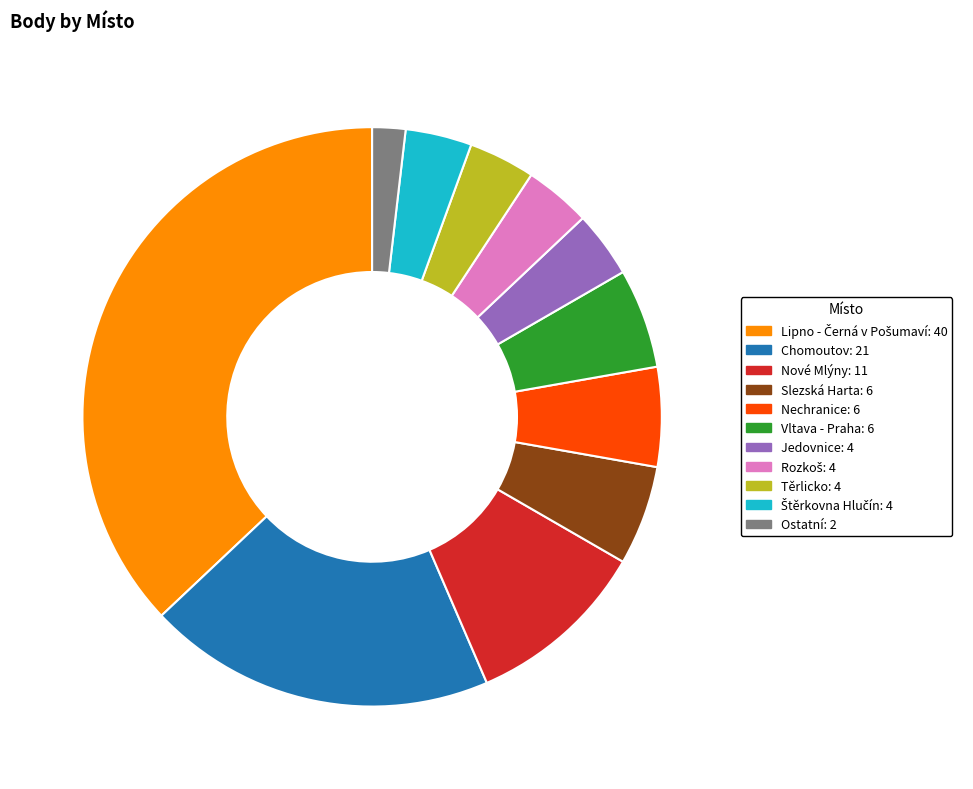

What is the smallest slice in the pie chart?

Ostatní: 2